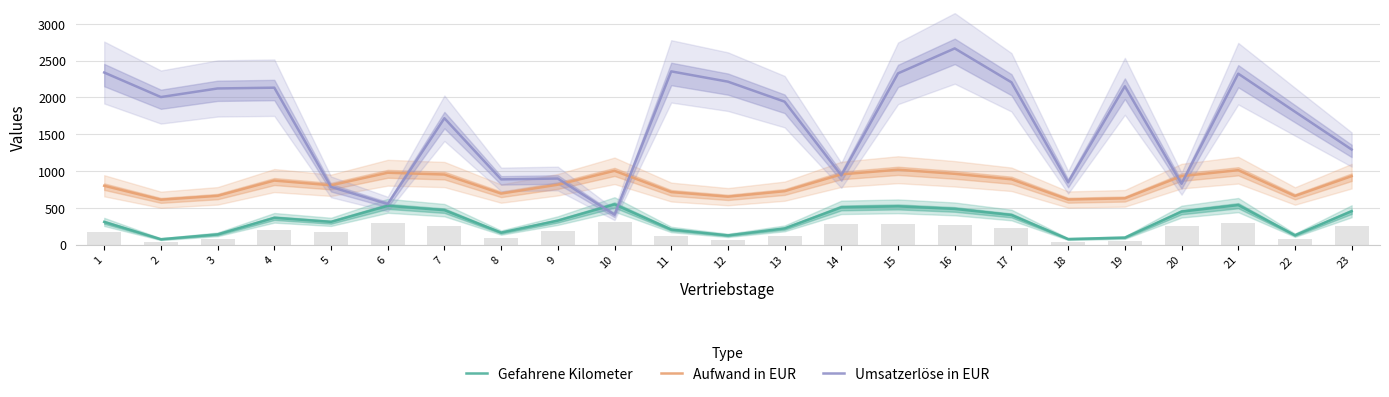

How many data points in Gefahrene Kilometer are less than 326?

11